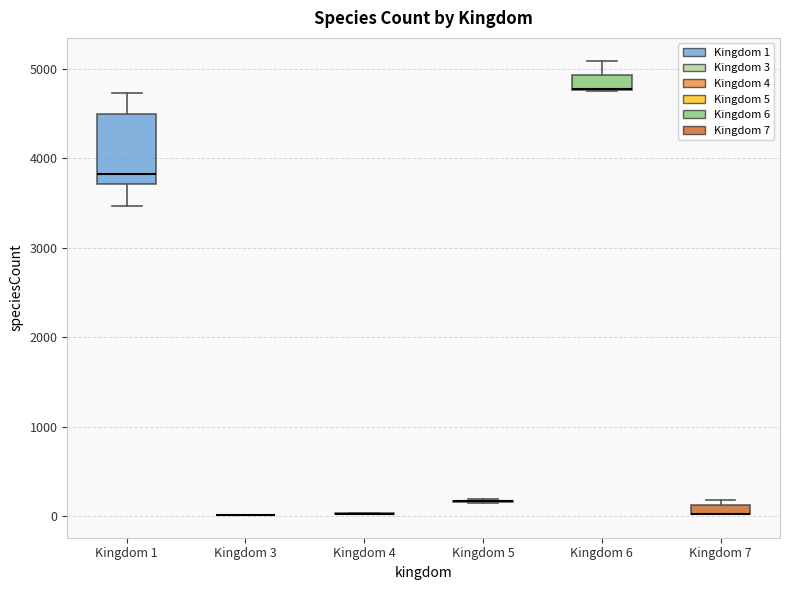

Where does the upper whisker of the box for Kingdom 6 end on the y-axis? The values are not printed on the chart, so give them approximately, as read against the axis.

5100